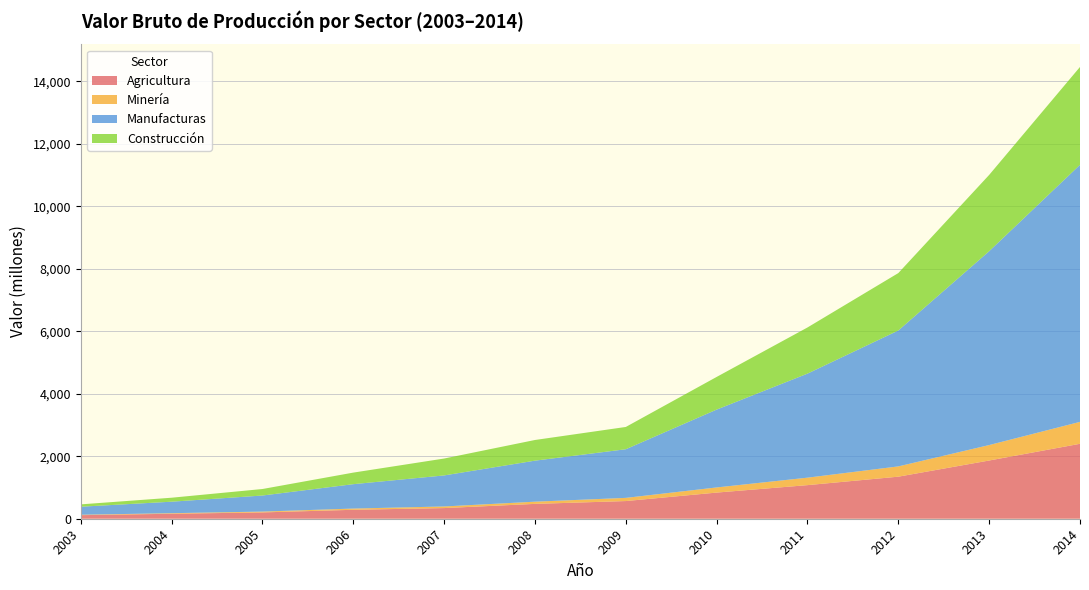

Reading left to right, extract all data points from this chart.

Agricultura: 114.1	159.4	202.3	286.3	341.0	475.0	565.6	836.9	1075.2	1345.8	1863.1	2398.0
Minería: 13.3	17.6	26.4	39.0	51.6	70.5	101.8	164.2	238.9	328.9	494.4	701.6
Manufacturas: 257.0	368.1	514.0	780.7	993.2	1312.8	1556.4	2491.2	3329.2	4348.7	6202.6	8225.3
Construcción: 75.2	127.3	208.3	370.1	540.5	661.2	712.9	1045.2	1476.8	1837.2	2441.6	3131.6